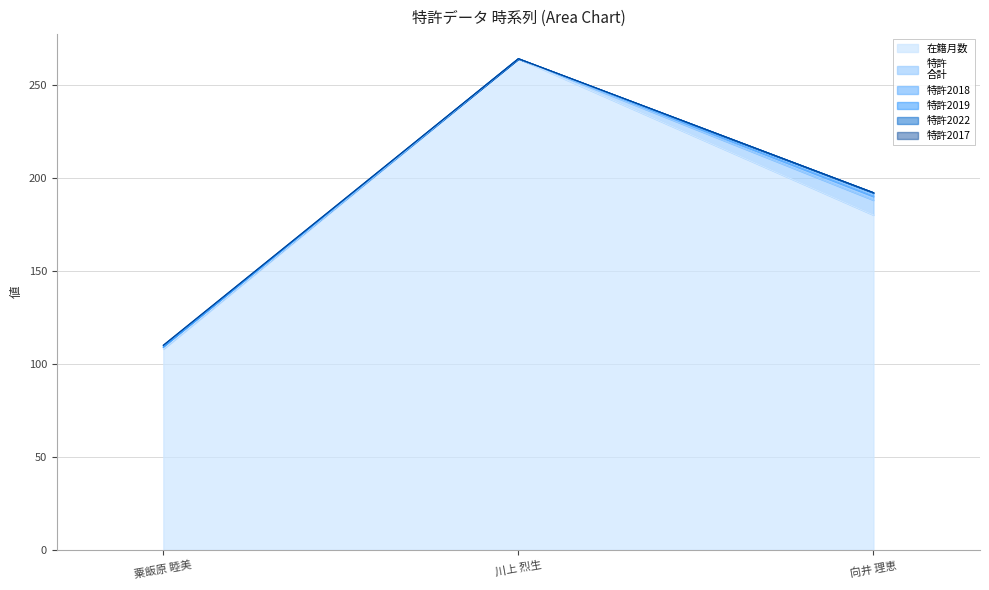

The 特許
合計 series shows 8 at 向井 理恵. True or false?

True